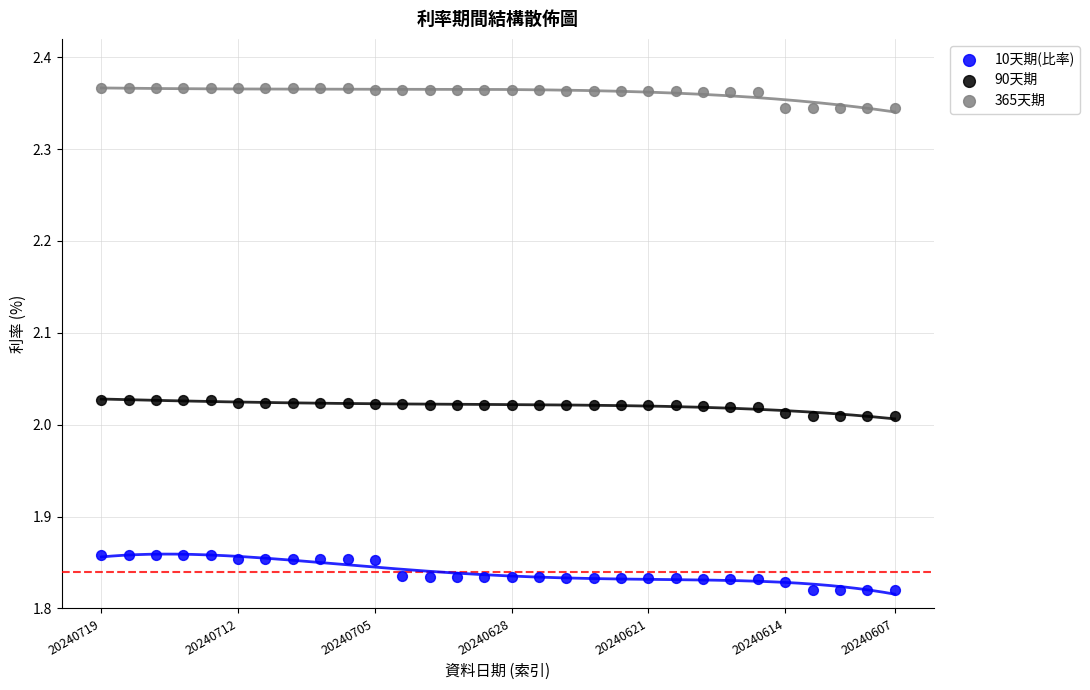

Which series has the widest spread of Y values?

10天期(比率)